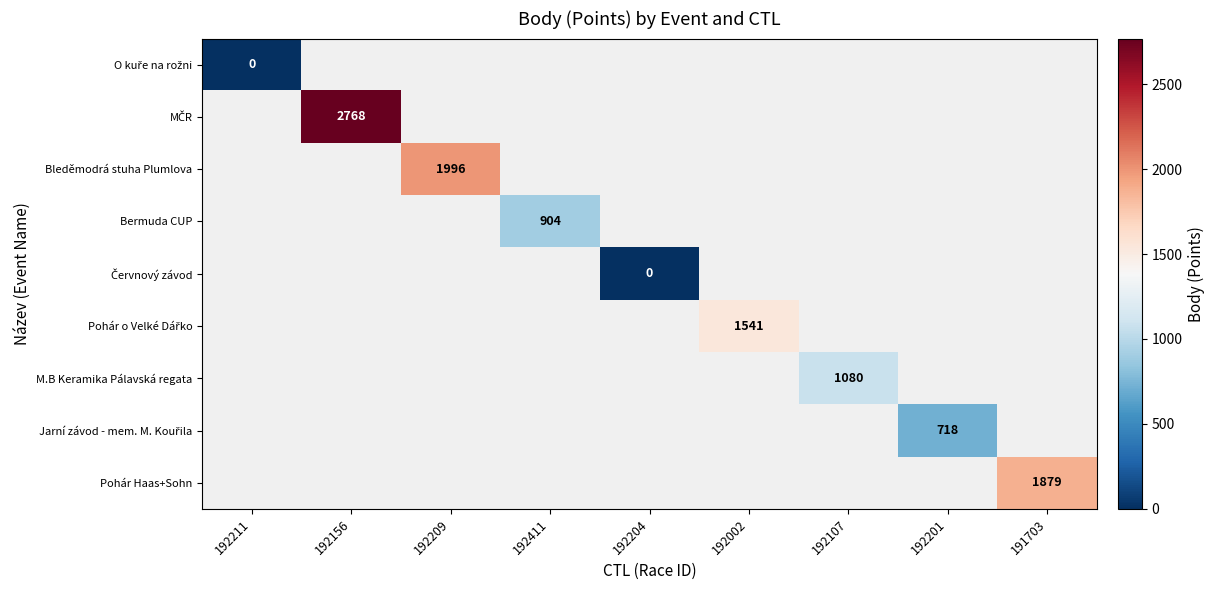

Count the number of data series in this chart.

9